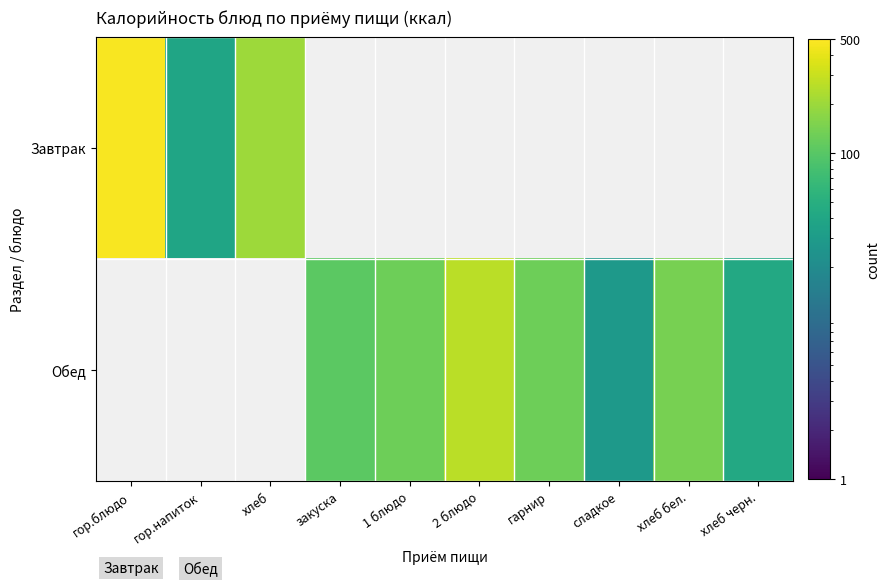

Reading left to right, list all the values displayed in this chart.

Завтрак: гор.блюдо=467.2	гор.напиток=39.0	хлеб=202.0	закуска=0.0	1 блюдо=0.0	2 блюдо=0.0	гарнир=0.0	сладкое=0.0	хлеб бел.=0.0	хлеб черн.=0.0
Обед: гор.блюдо=0.0	гор.напиток=0.0	хлеб=0.0	закуска=105.6	1 блюдо=126.0	2 блюдо=265.7	гарнир=126.4	сладкое=27.9	хлеб бел.=140.6	хлеб черн.=42.7